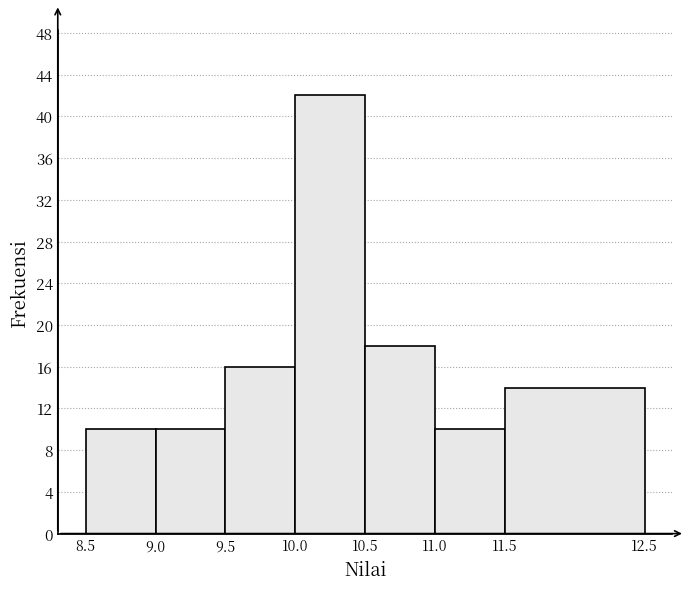

How tall is the bar that spans 11.5 to 12.5 on the x-axis? The values are not printed on the chart, so give them approximately, as read against the axis.

14